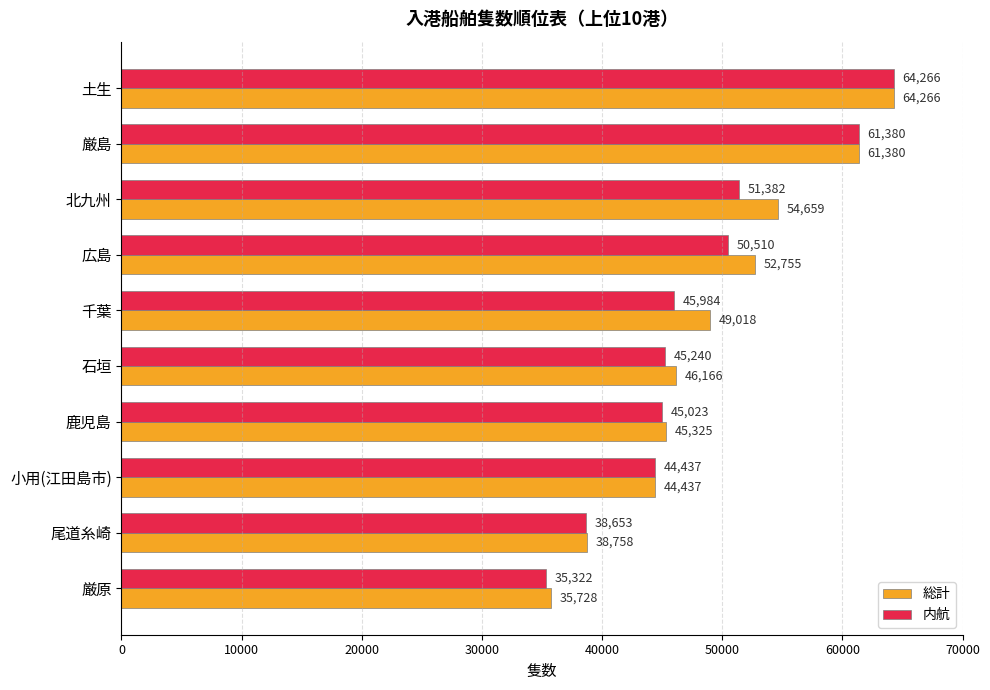

At which category is the sum across all series the highest?

土生